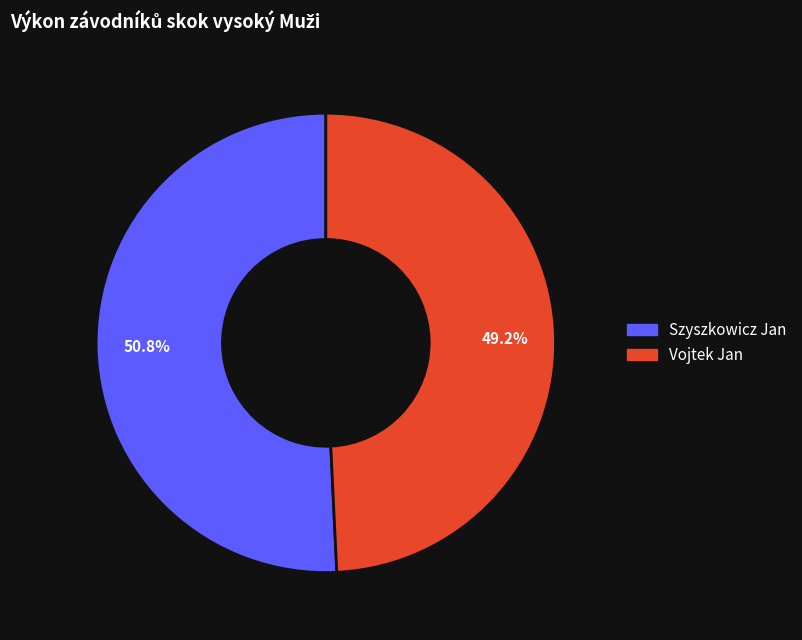

To the nearest percent, what is the average slice percentage?

50%